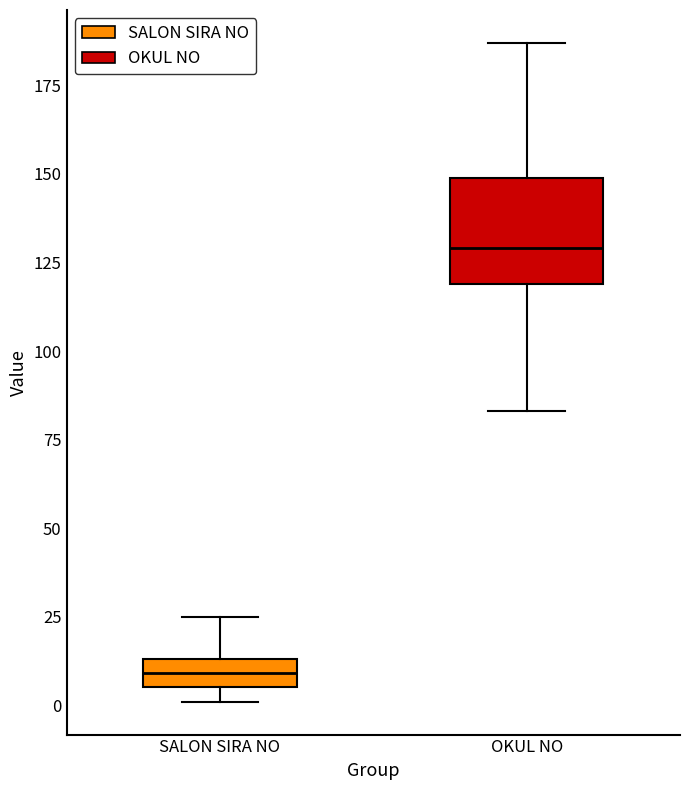

Which box's median line is the highest?

OKUL NO